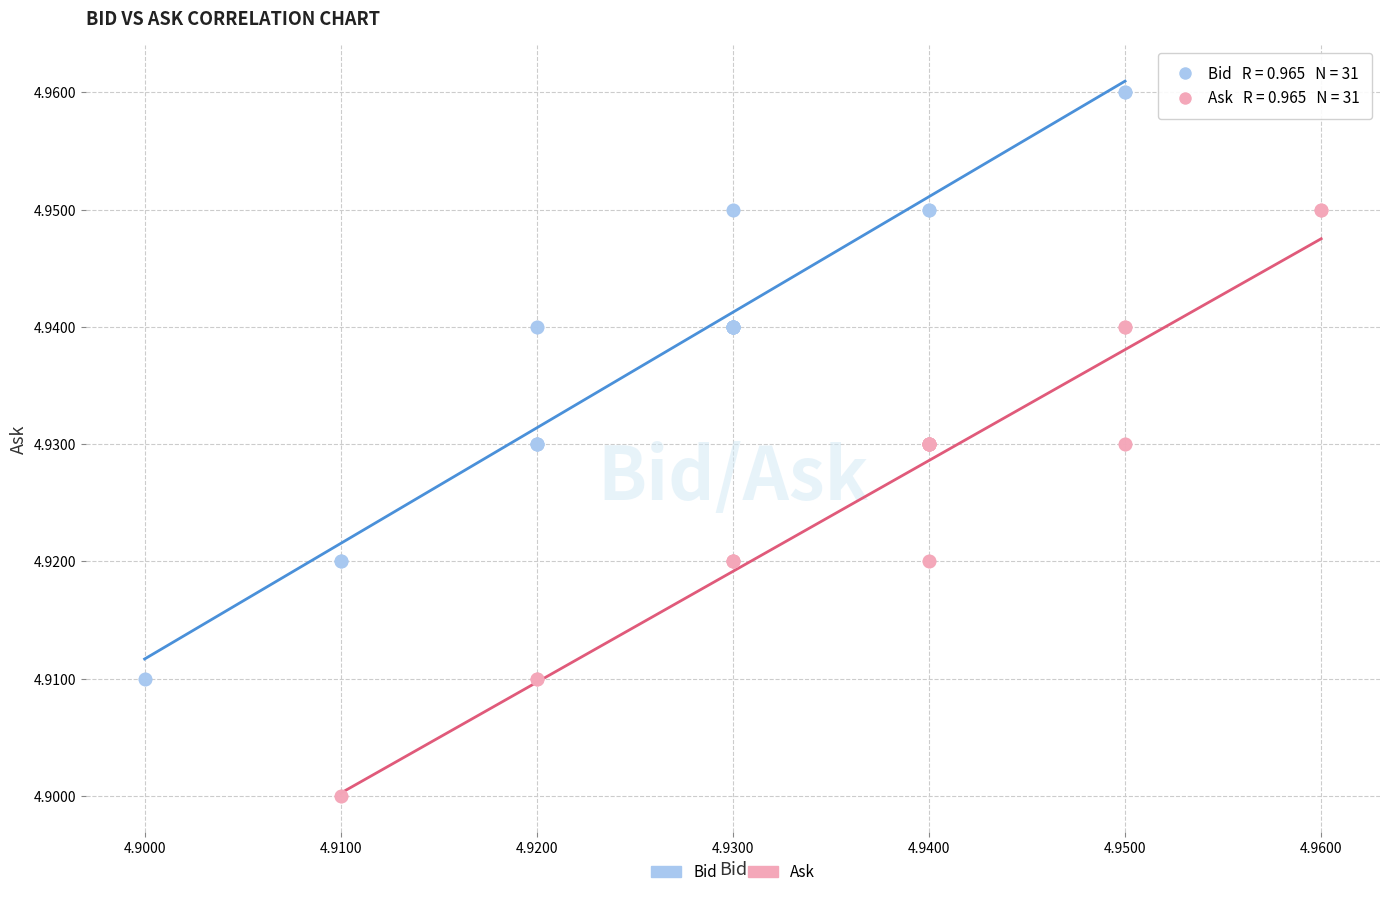

What are all the series names shown in the legend?

Bid, Ask